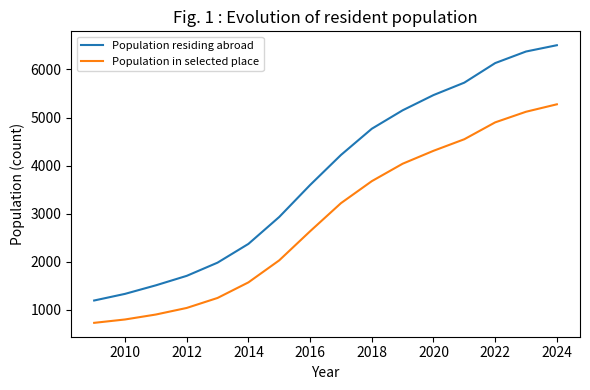

True or false: Population in selected place and Population residing abroad cross at least once.

False